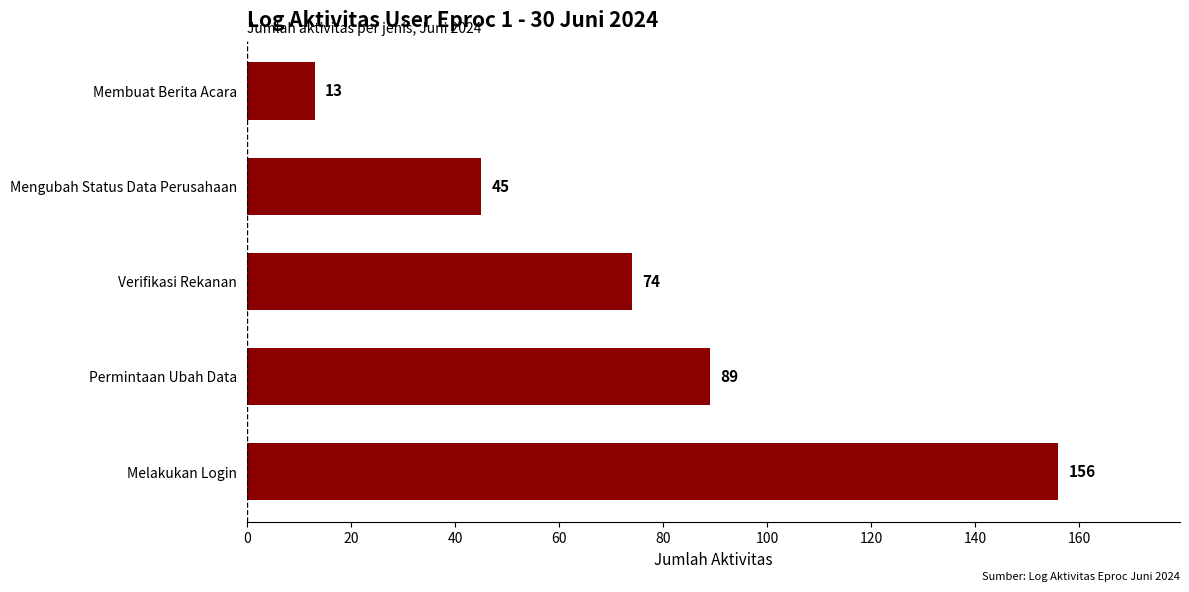

What value does the data have at Permintaan Ubah Data?

89